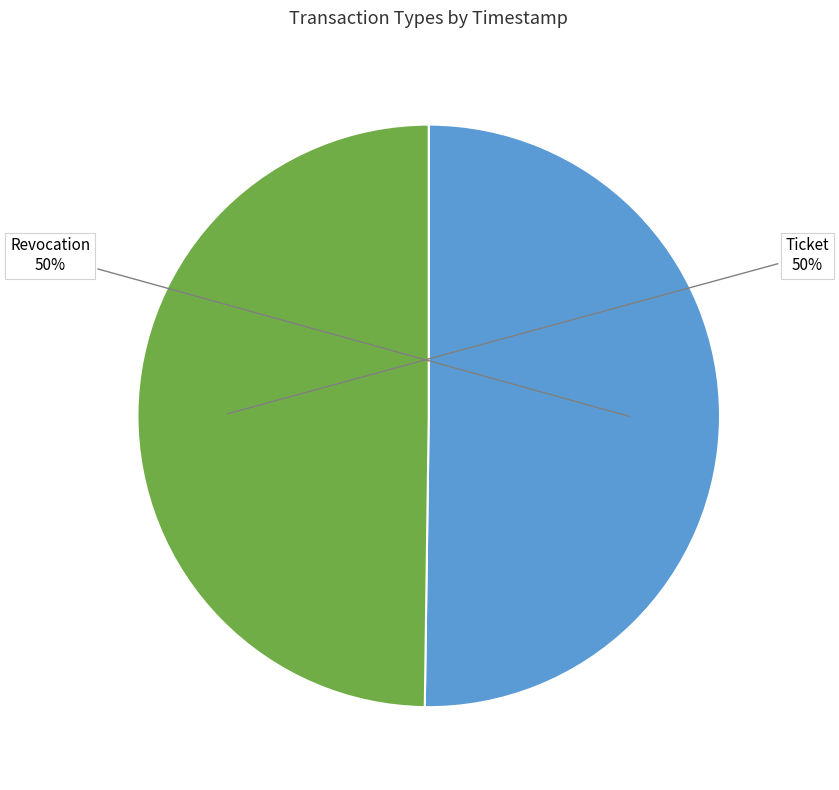

True or false: Ticket accounts for 42% of the total.

False